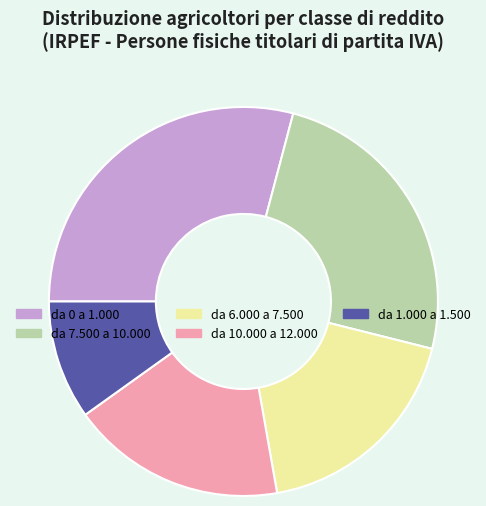

Approximately how many times larger is the value at da 10.000 a 12.000 compared to da 7.500 a 10.000?

0.7